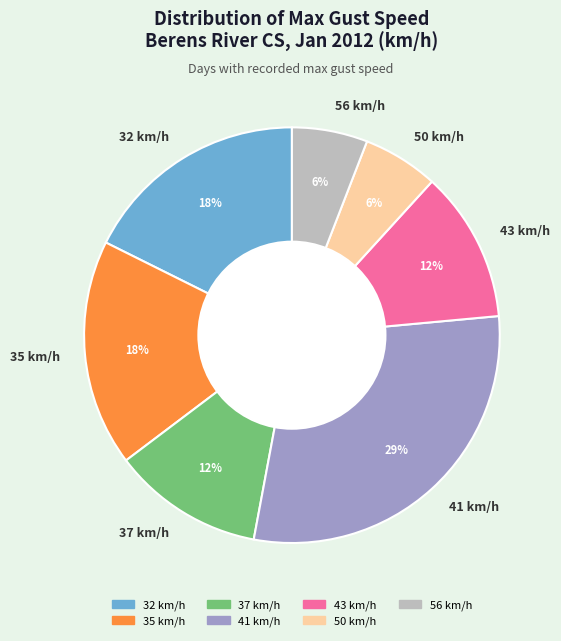

Which slice is the largest?

41 km/h